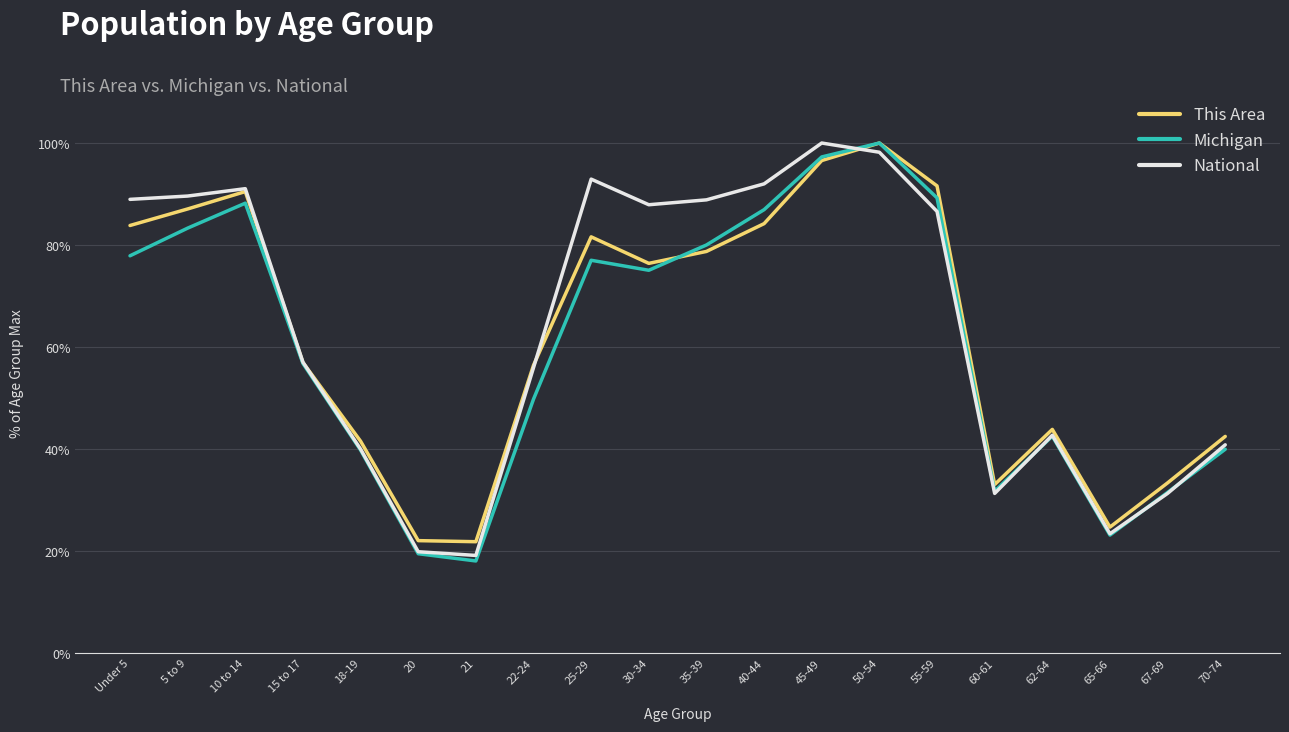

At which label is This Area closest to 60?

15 to 17